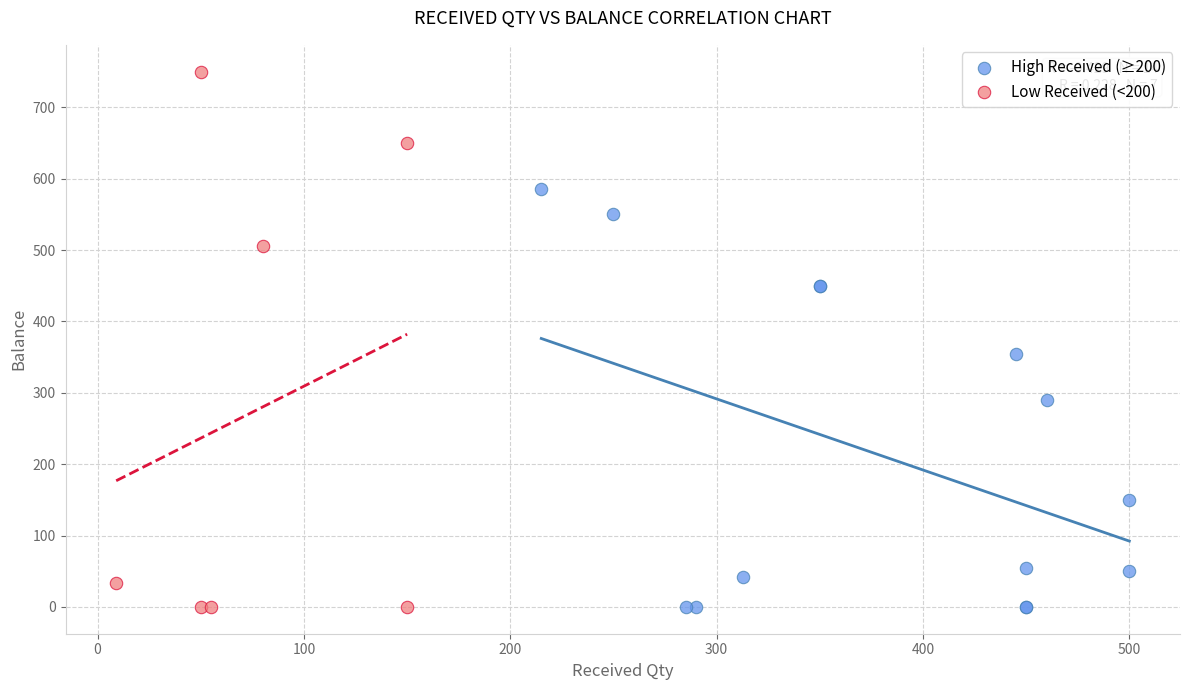

Which series has the widest spread of Y values?

Low Received (<200)